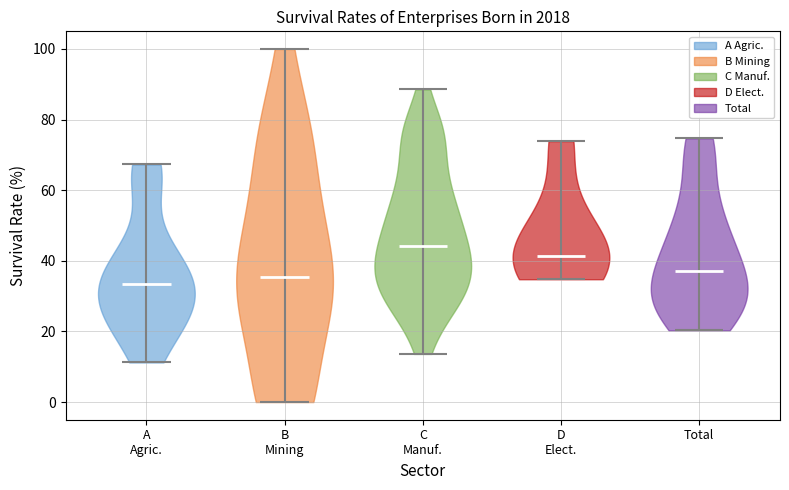

What is the highest point the violin for B Mining reaches on the y-axis? The values are not printed on the chart, so give them approximately, as read against the axis.

100